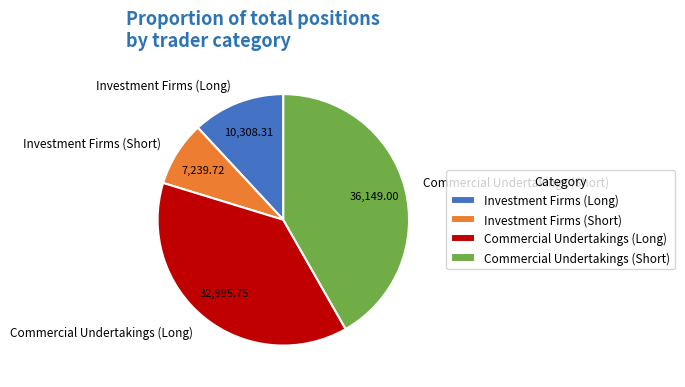

True or false: Investment Firms (Short) accounts for 13% of the total.

False